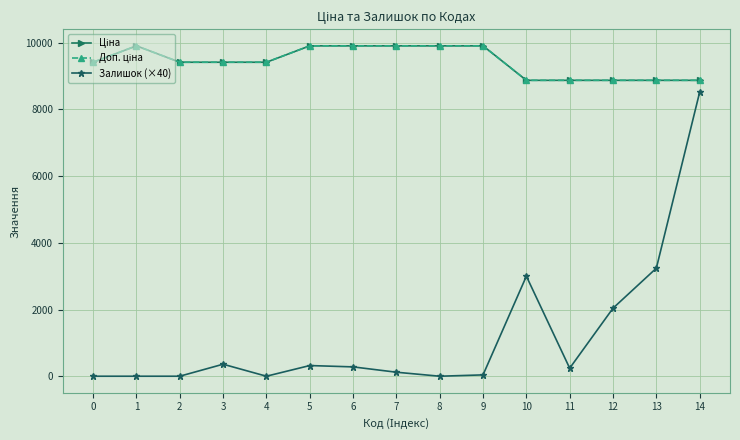

Does the chart have visible grid lines?

Yes